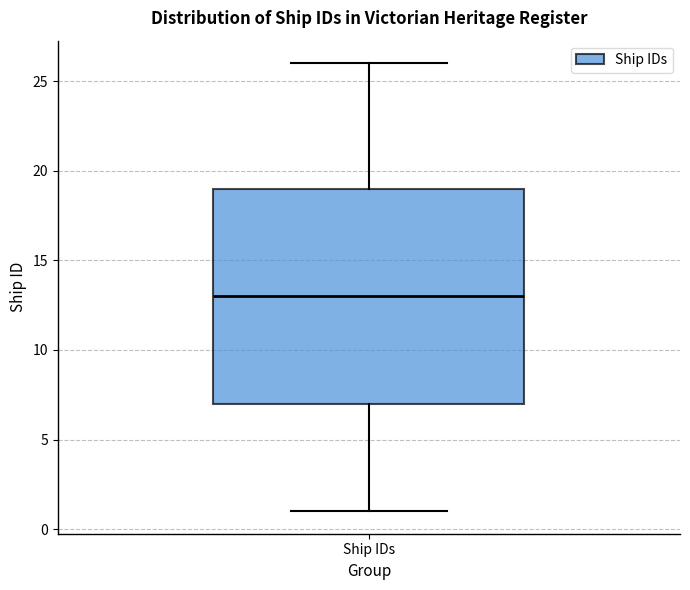

Transcribe this box plot: give where the median line is, the range the box spans, and where the two whiskers end, as read against the y-axis. The values are not printed on the chart, so give them approximately, as read against the axis.

median 13, box 7 to 19, whiskers 1 to 26